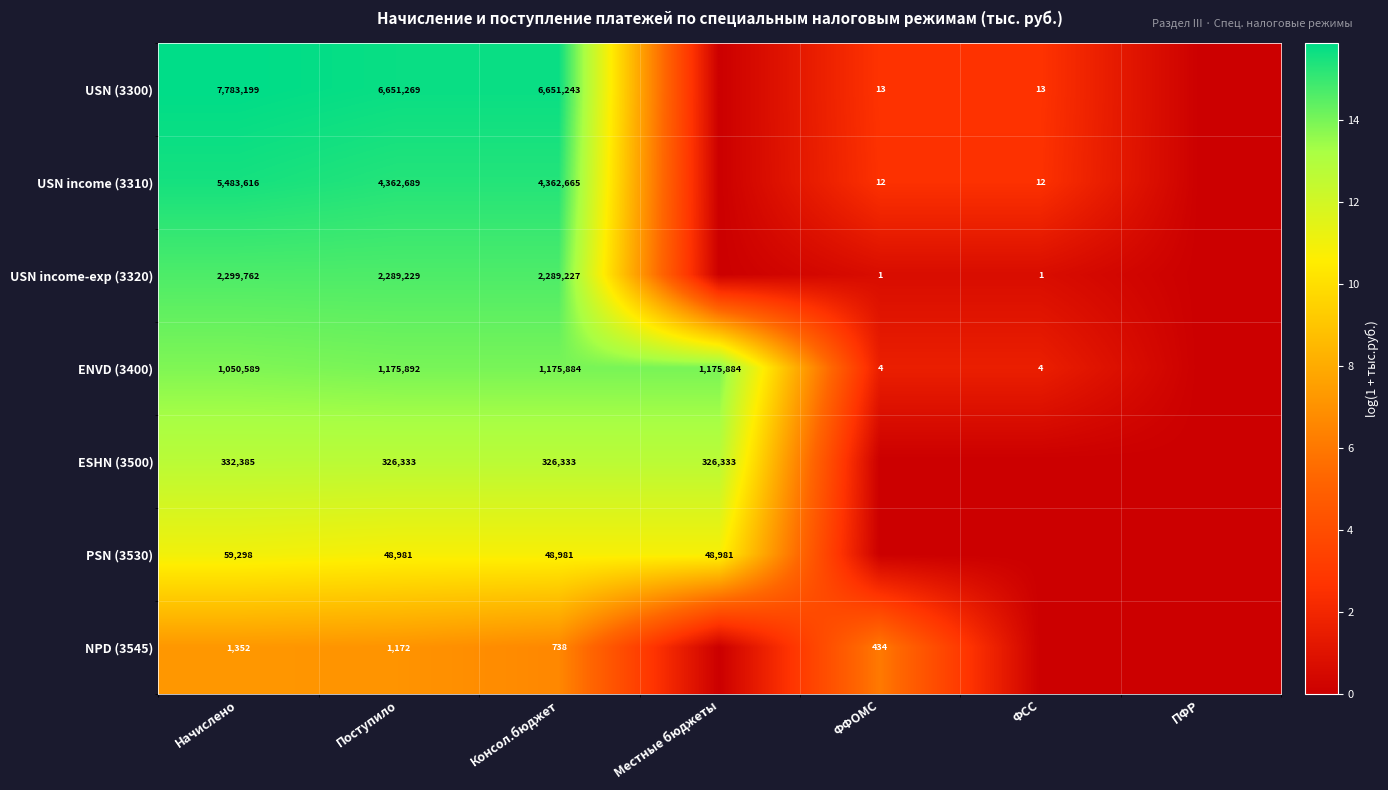

True or false: NPD (3545) has a value of 1352 at Начислено.

True